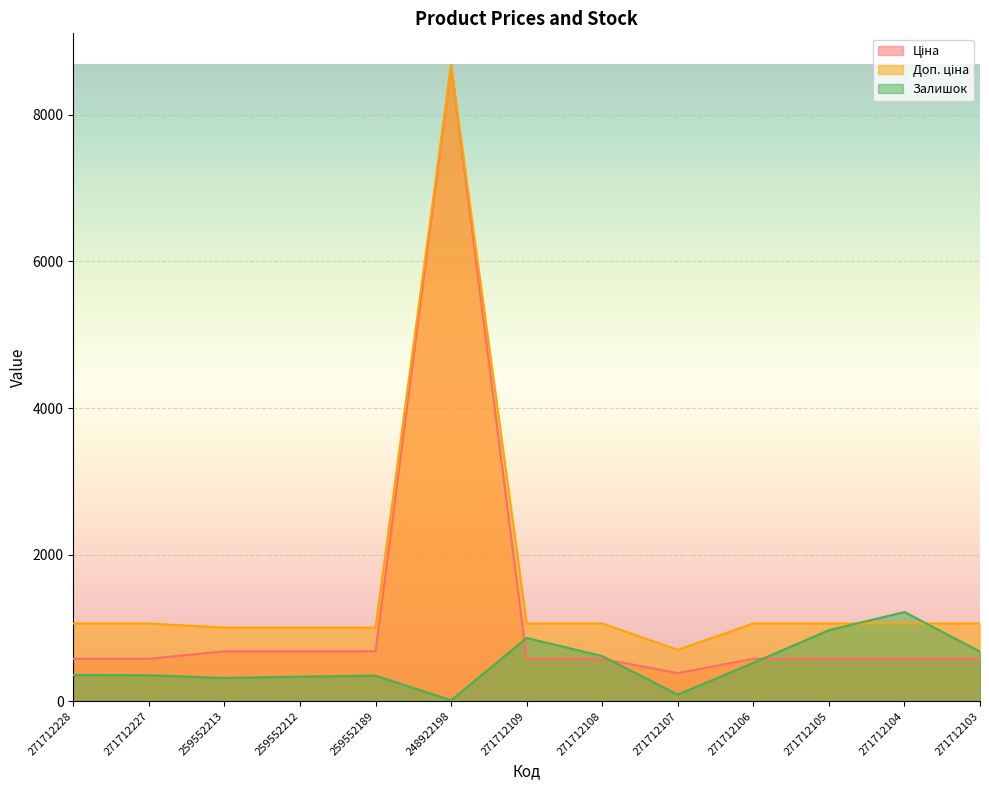

The value of Залишок at 271712227 is 243.4. True or false?

False